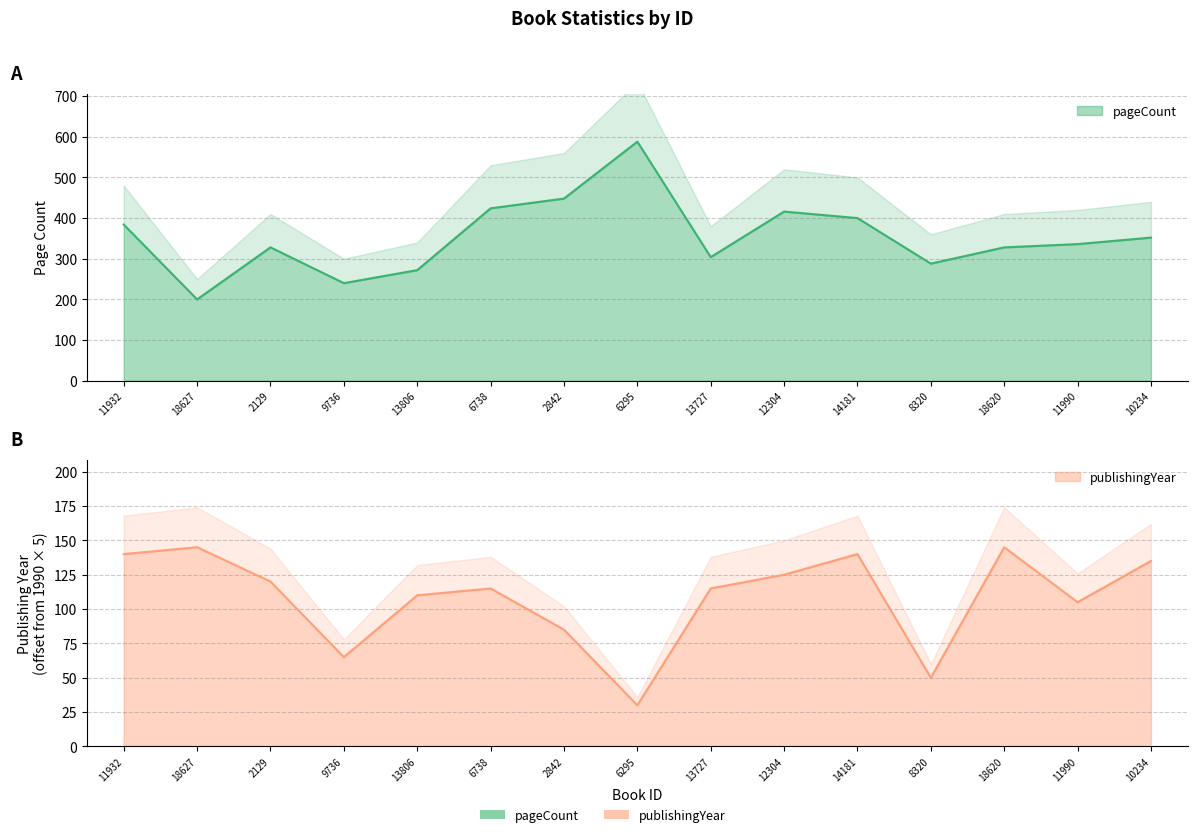

Where is the first local minimum for publishingYear?

9736